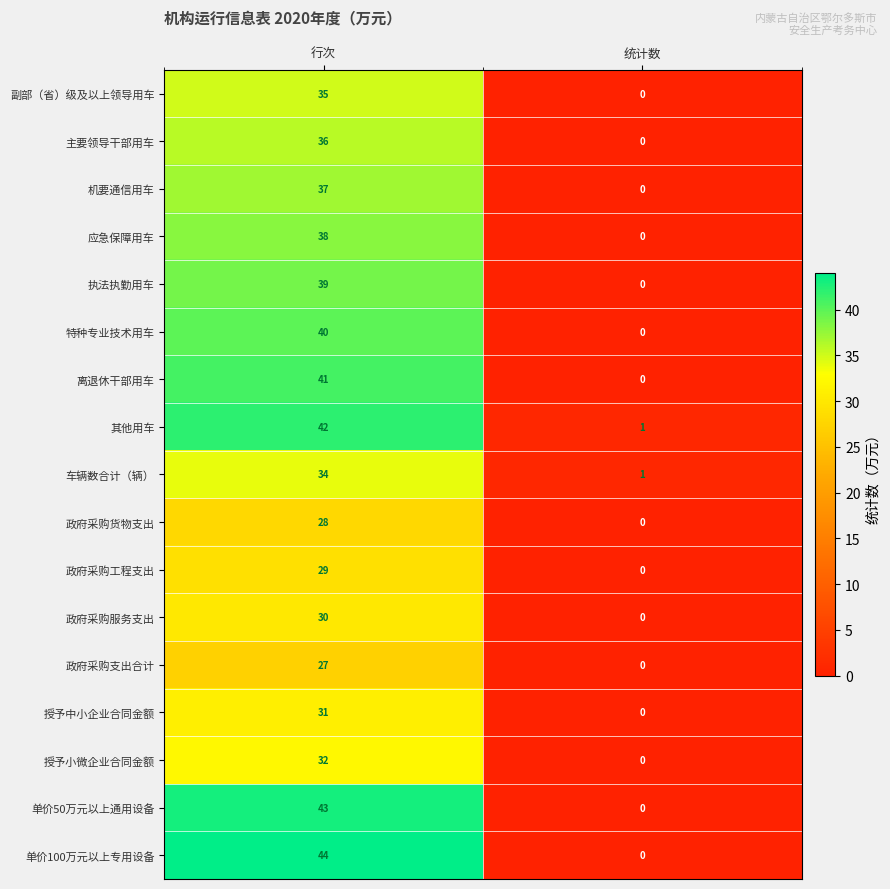

Which series has the largest range (max minus min)?

单价100万元以上专用设备